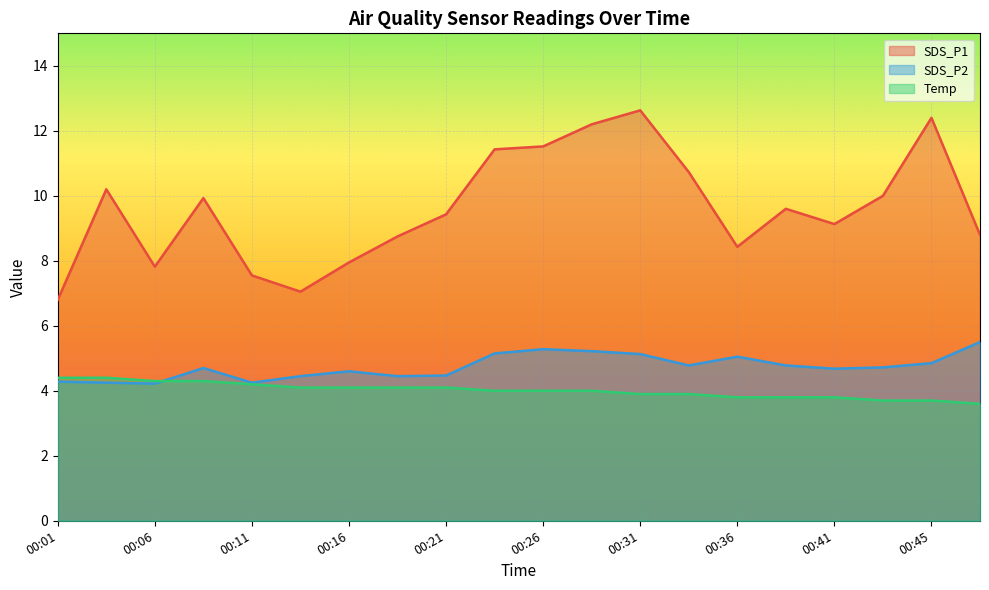

What is the total value across all series at 00:19?

17.3